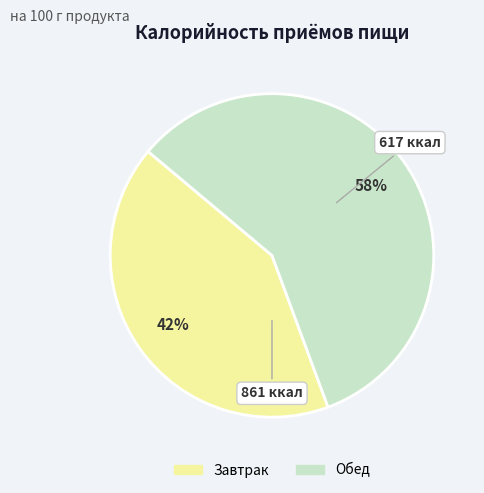

Is the sum of Завтрак and Обед greater than half?

Yes